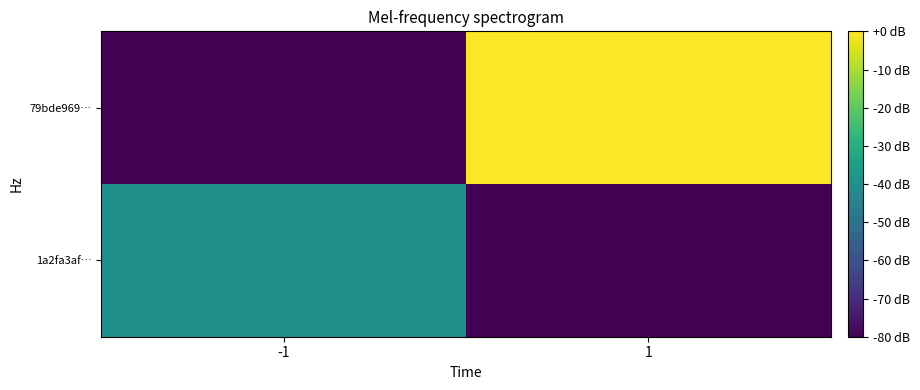

Which label corresponds to the smallest value in the chart?

1